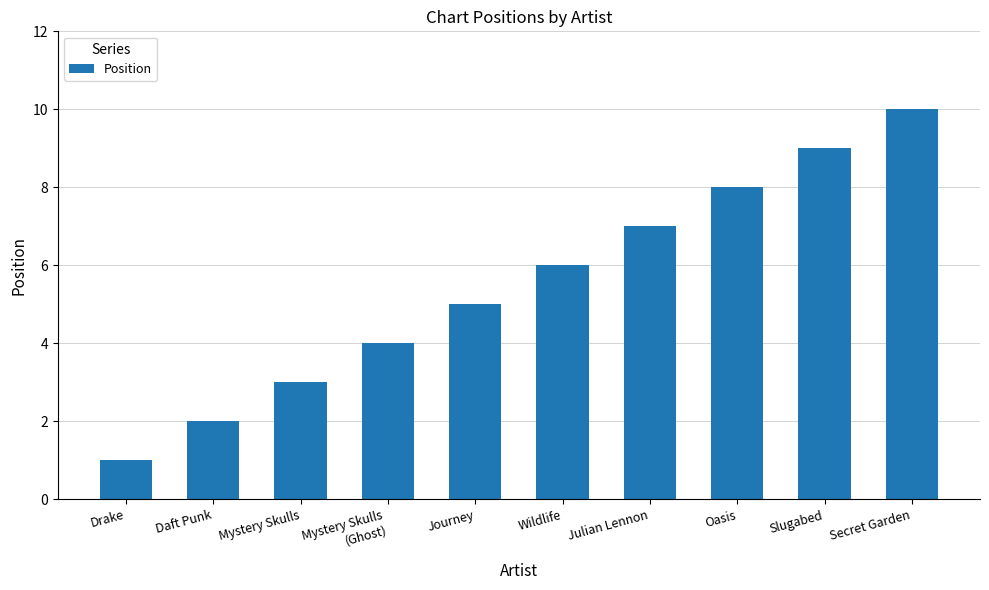

What is the sum of all values?

55